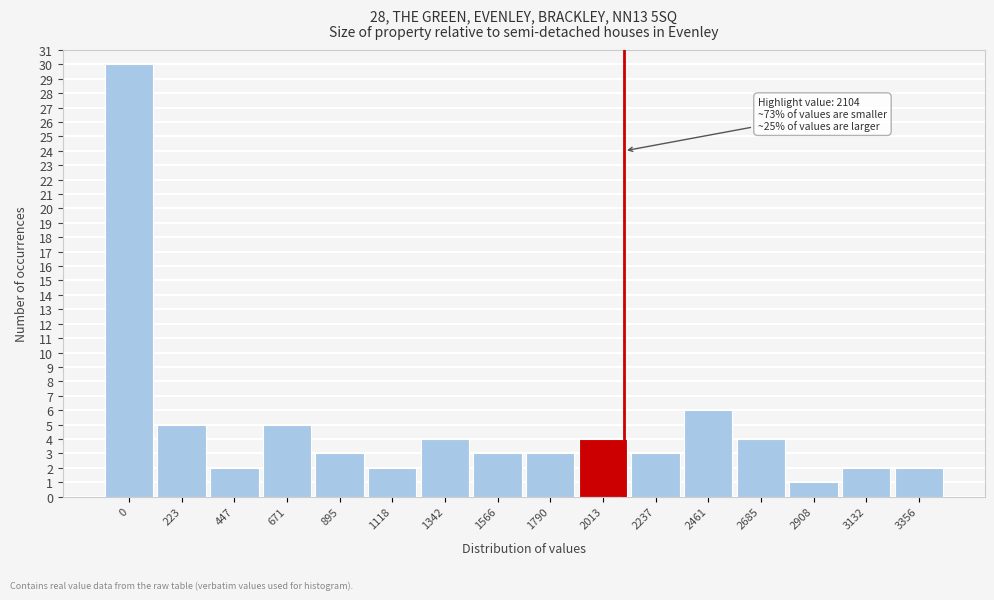

Reading left to right, extract all data points from this chart.

30	5	2	5	3	2	4	3	3	4	3	6	4	1	2	2